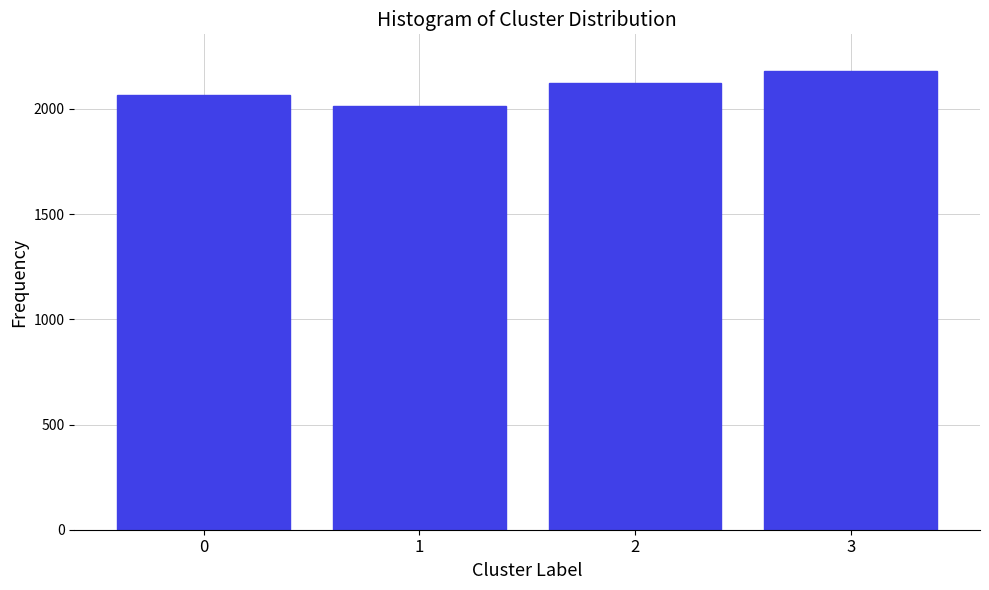

Reading right to left, extract all data points from this chart.

3=2180	2=2124	1=2012	0=2068